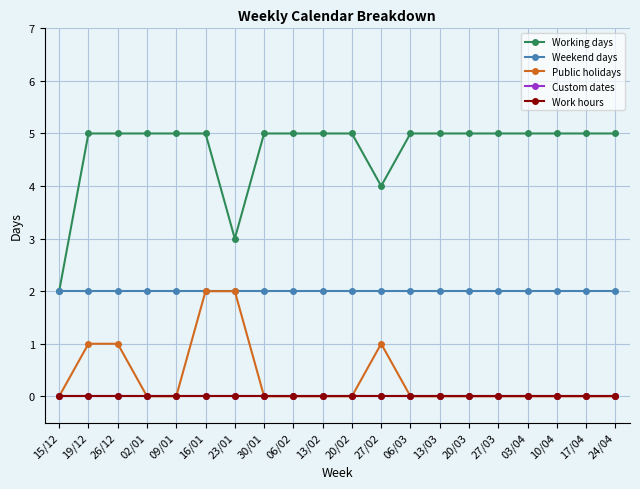

True or false: Custom dates has a value of 0 at 09/01.

True